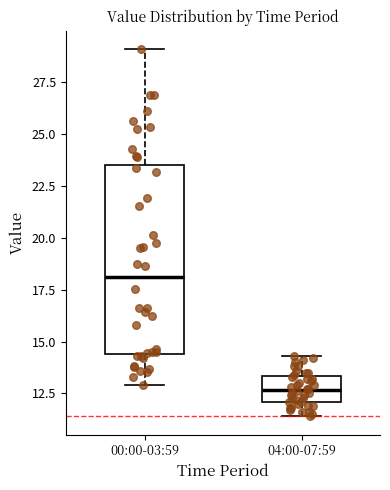

Which box has the highest median line?

00:00-03:59